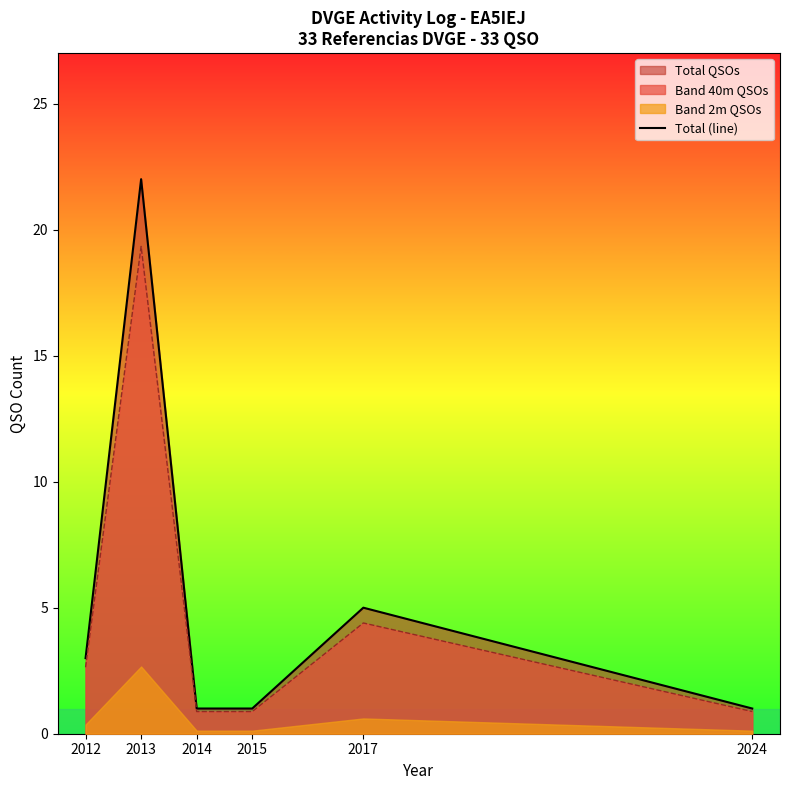

True or false: there are more than 0 points higher than both neighbors.

True